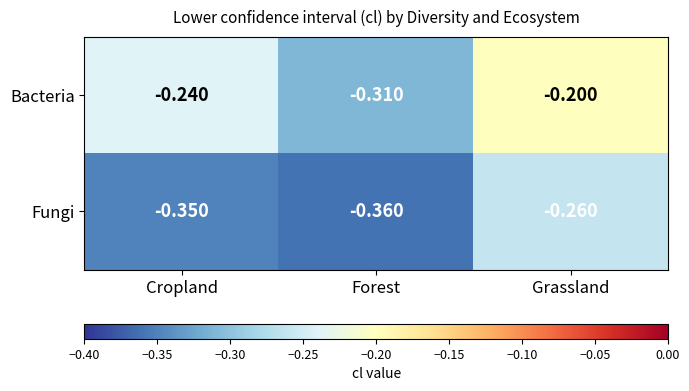

At which label does Fungi reach its minimum?

Forest